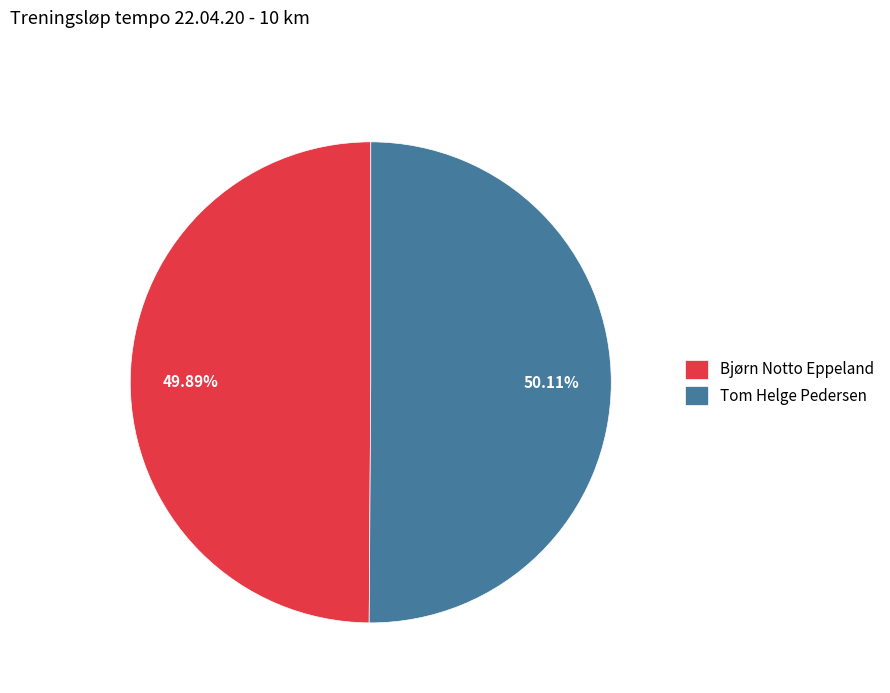

Is there a majority slice in this chart?

Yes